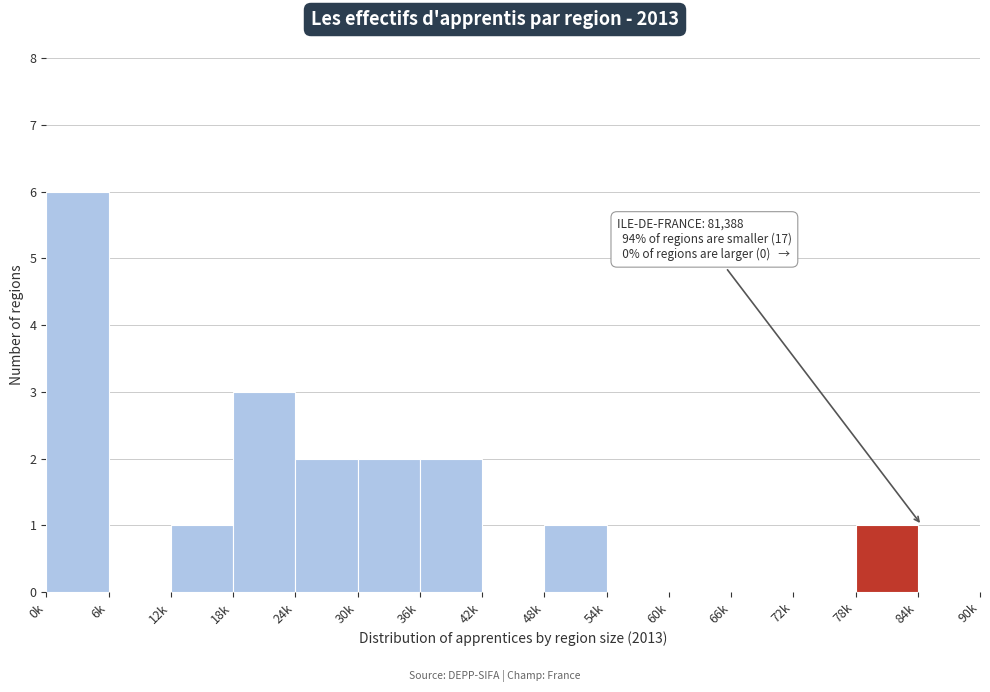

Reading left to right, what are all the values shown in this chart?

0k=6	6k=0	12k=1	18k=3	24k=2	30k=2	36k=2	42k=0	48k=1	54k=0	60k=0	66k=0	72k=0	78k=1	84k=0